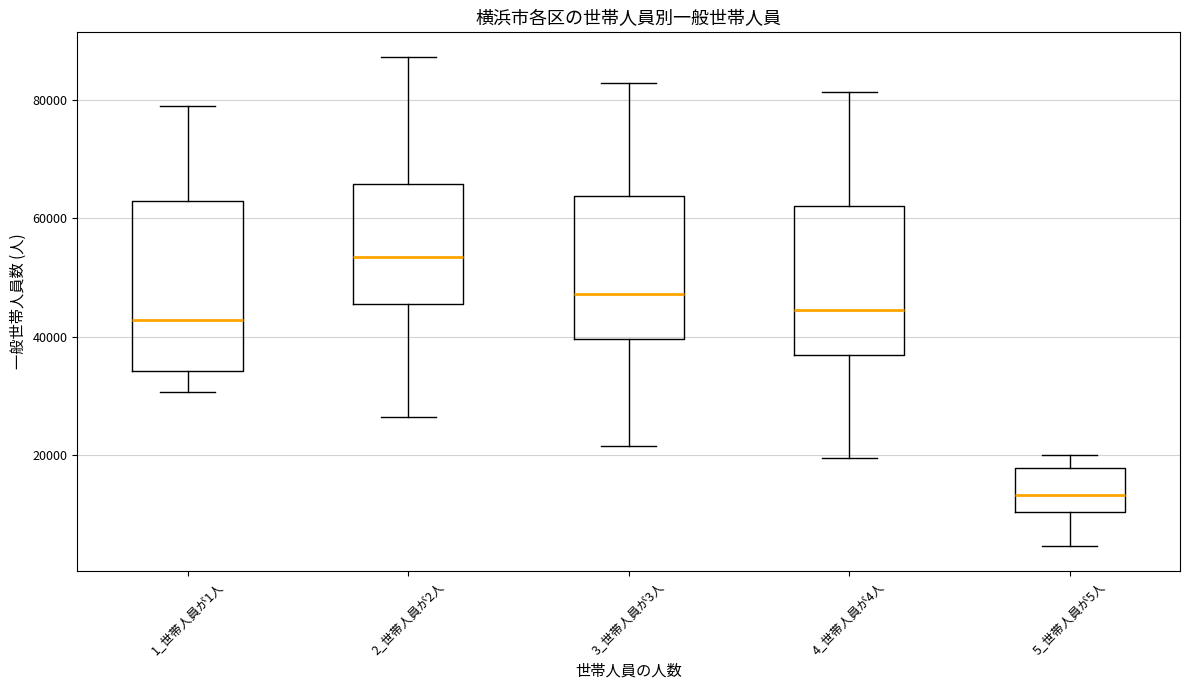

Reading left to right, read every box against the y-axis: the position of its median line, the range the box covers, and the ends of its whiskers. The values are not printed on the chart, so give them approximately, as read against the axis.

1_世帯人員が1人: median 42000, box 34000 to 62000, whiskers 30000 to 78000
2_世帯人員が2人: median 54000, box 46000 to 66000, whiskers 26000 to 88000
3_世帯人員が3人: median 48000, box 40000 to 64000, whiskers 22000 to 82000
4_世帯人員が4人: median 44000, box 36000 to 62000, whiskers 20000 to 82000
5_世帯人員が5人: median 14000, box 10000 to 18000, whiskers 4000 to 20000